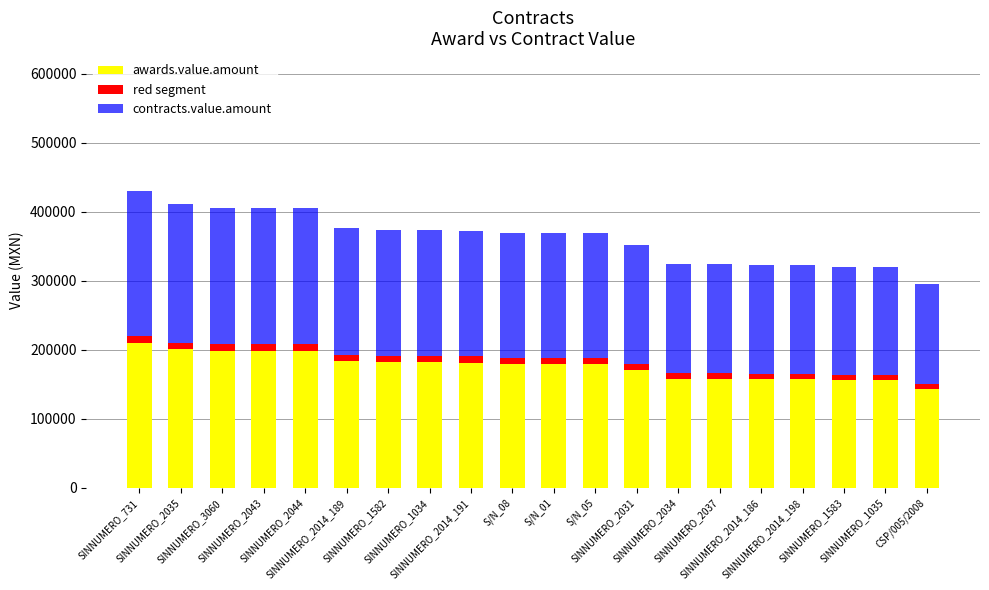

What is the difference between the maximum and minimum values in the awards.value.amount series?

66000.0